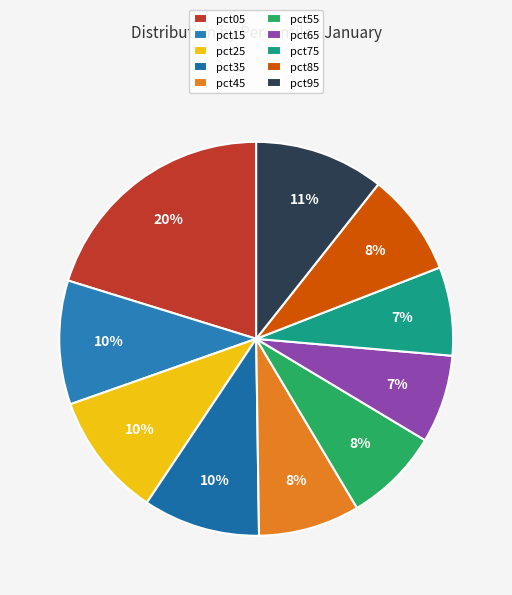

How many slices are in this pie chart?

10